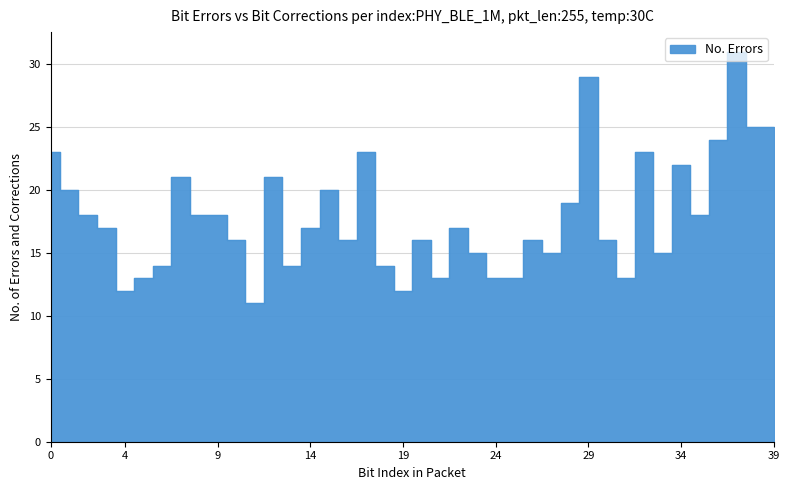

What is the value of the 32nd point from the left?

13